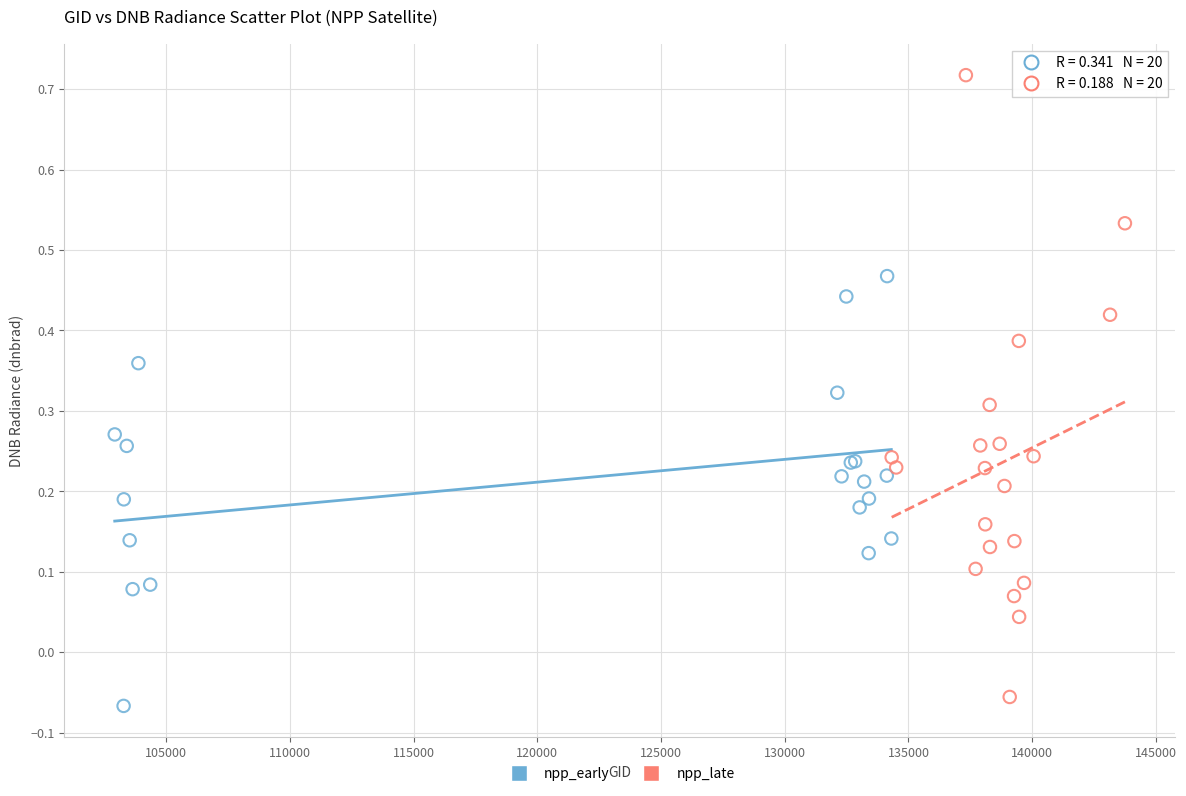

What are all the series names shown in the legend?

npp_early, npp_late